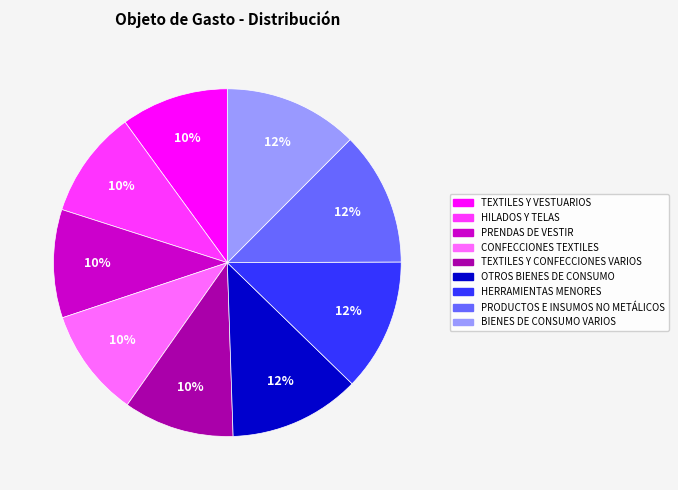

What is the ratio of the value at PRENDAS DE VESTIR to the value at PRODUCTOS E INSUMOS NO METÁLICOS?

0.8